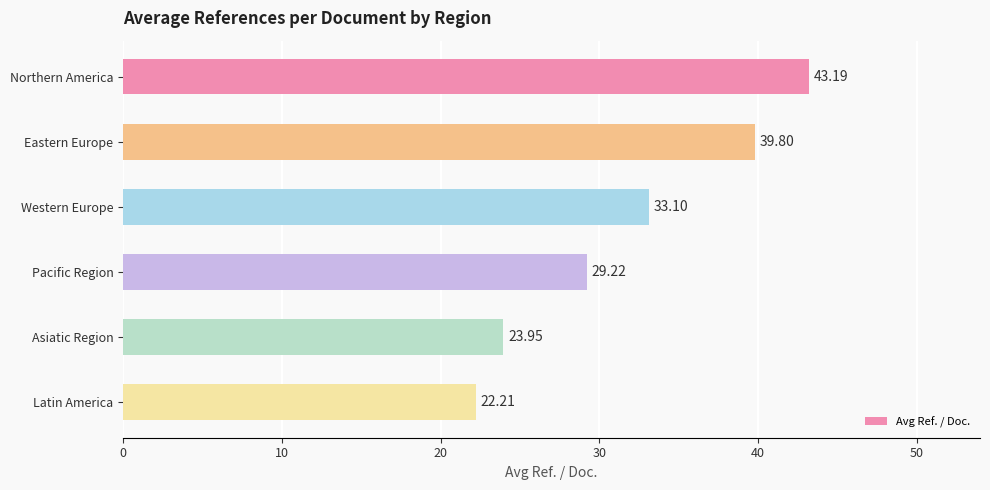

What is the difference between the maximum and second lowest values?

19.2